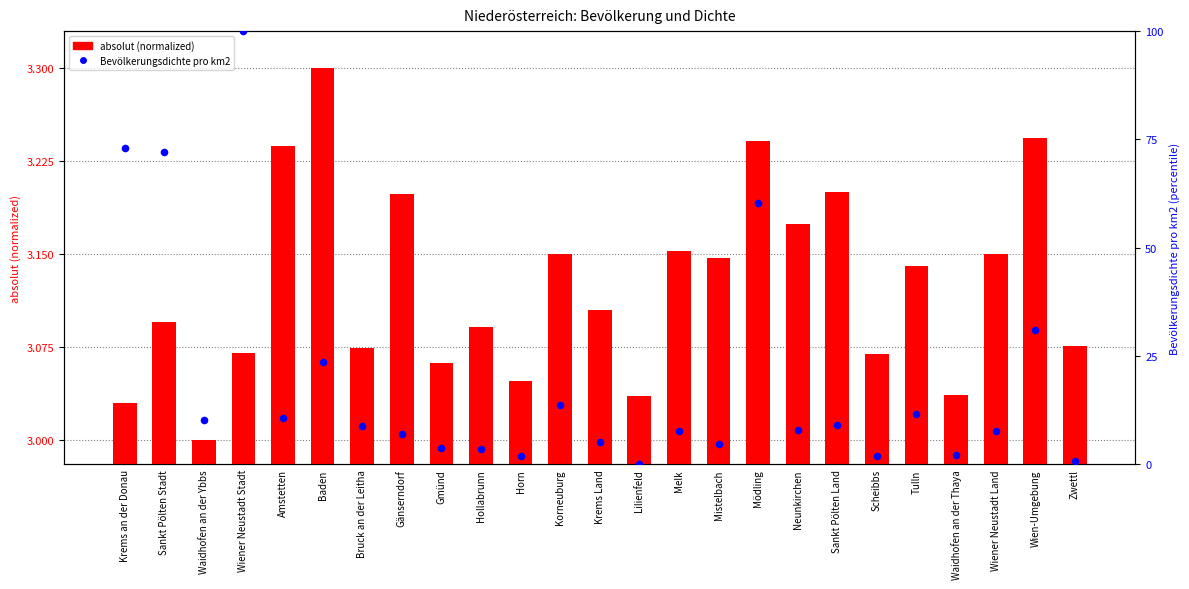

Which series has the widest spread of Y values?

Bevölkerungsdichte pro km2